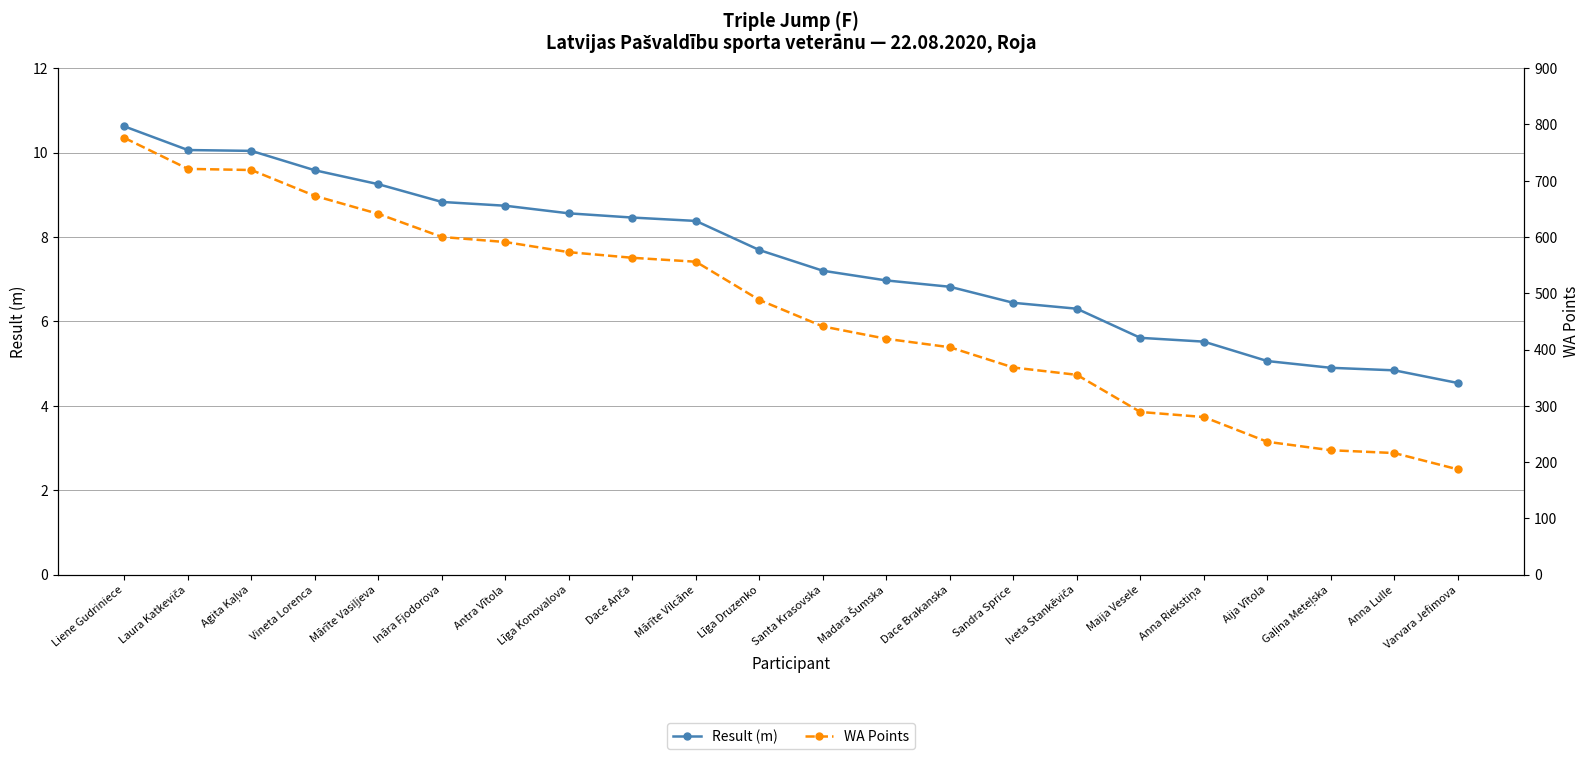

True or false: Result (m) and WA Points cross at least once.

False